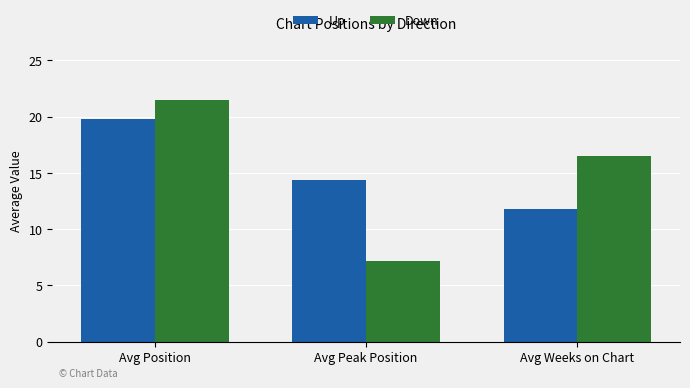

How many values in the Down series are below 16?

1